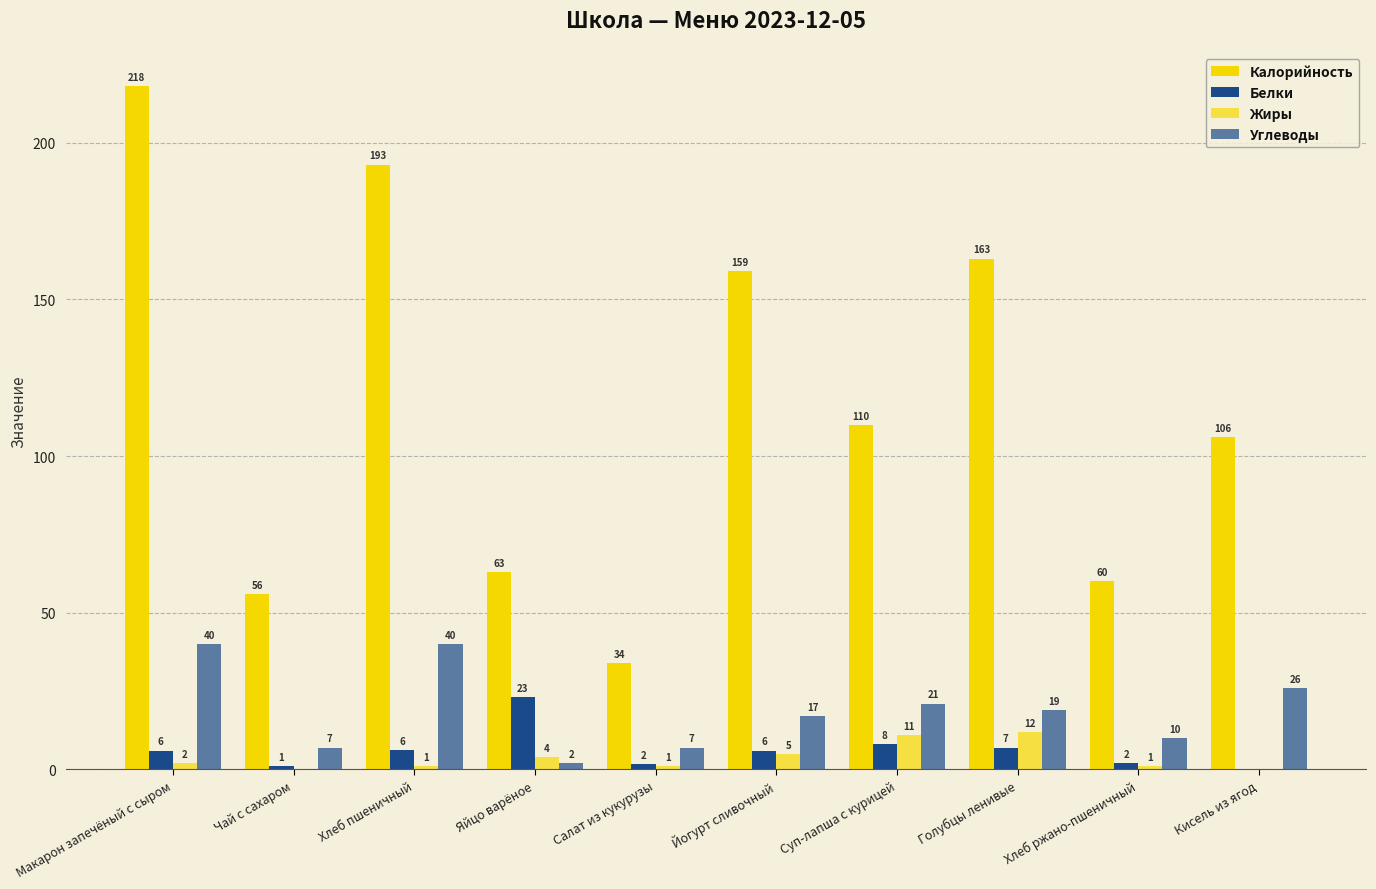

What is the total value across all series at Чай с сахаром?

64.0